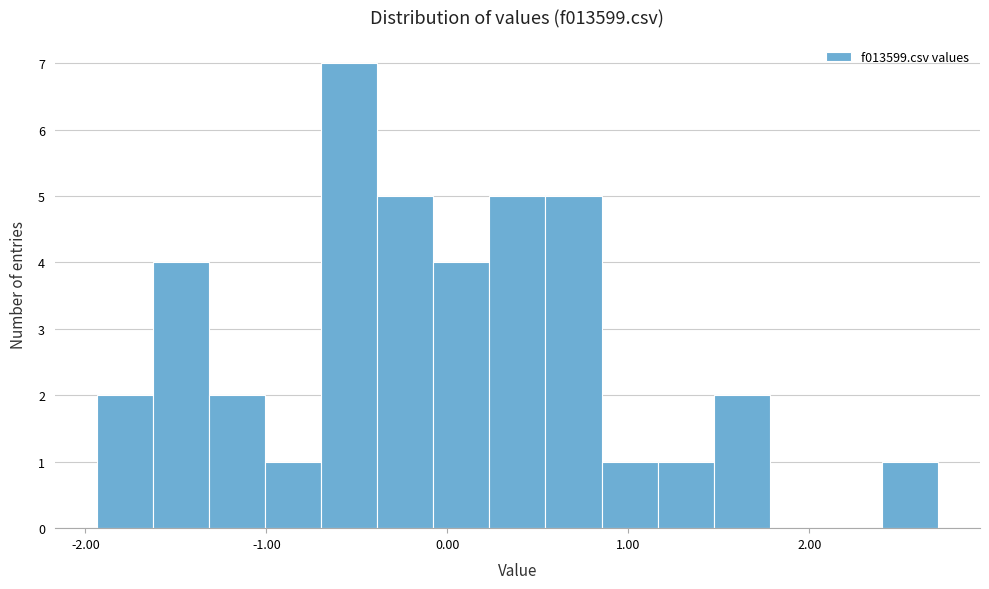

Read against the x-axis, roughly where is the centre of the tallest bar?

-0.5